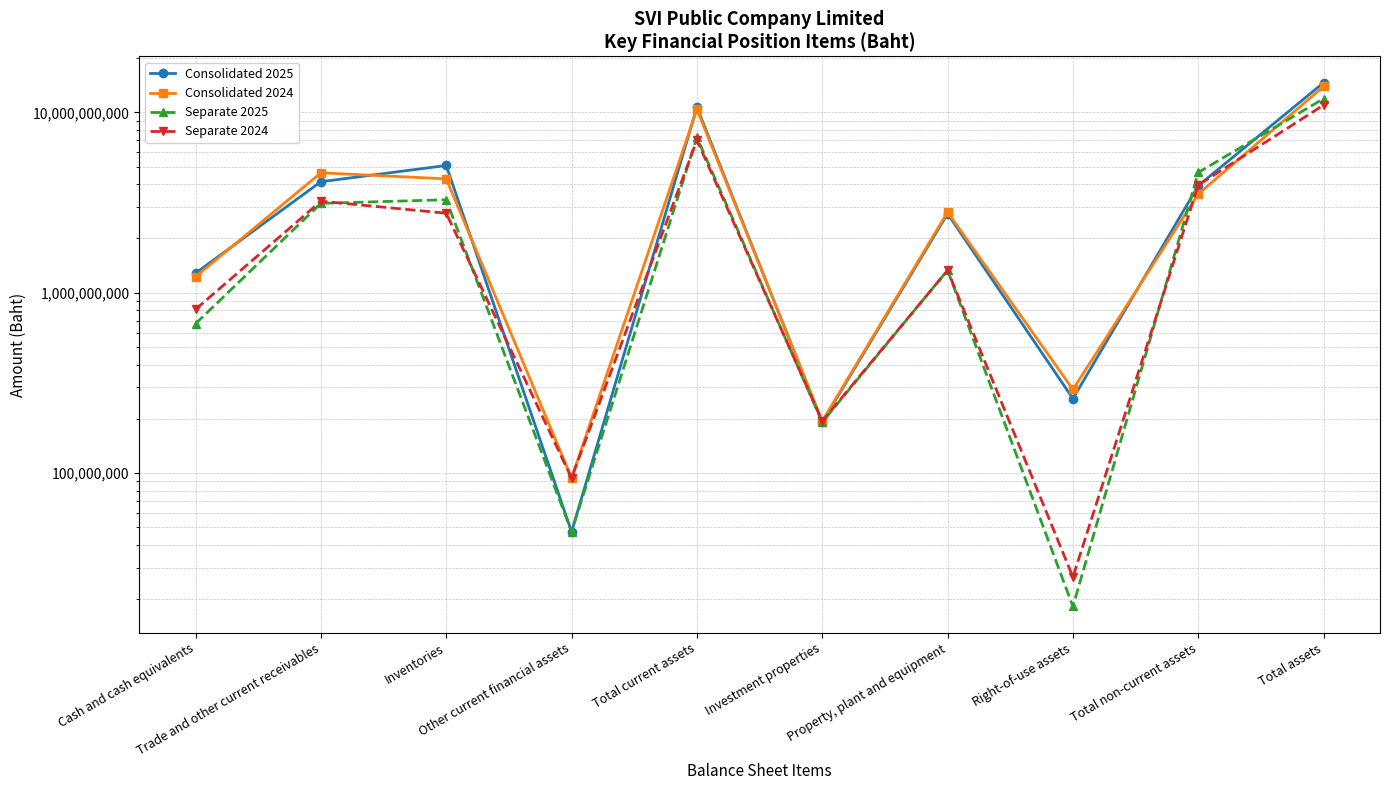

What are all the series names shown in the legend?

Consolidated 2025, Consolidated 2024, Separate 2025, Separate 2024